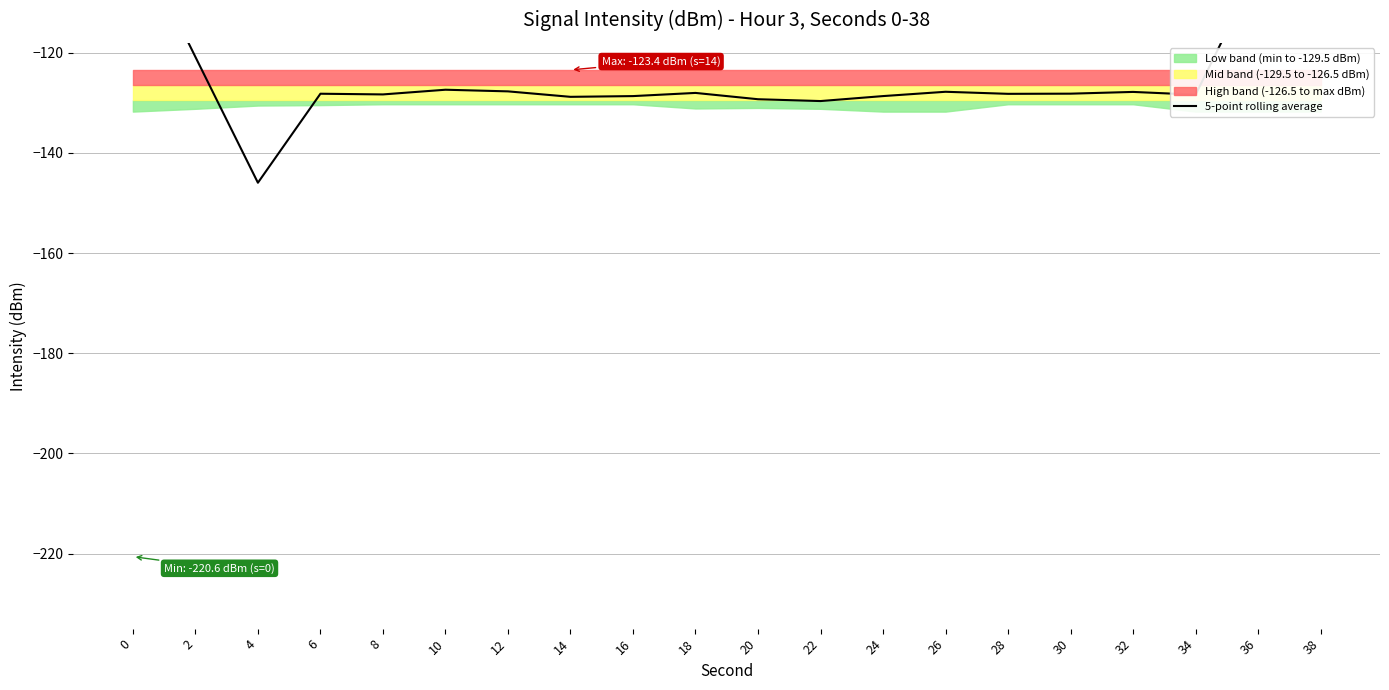

Rank the categories by value from highest to lowest.

38, 0, 36, 2, 10, 12, 26, 32, 18, 30, 6, 28, 8, 34, 24, 16, 14, 20, 22, 4